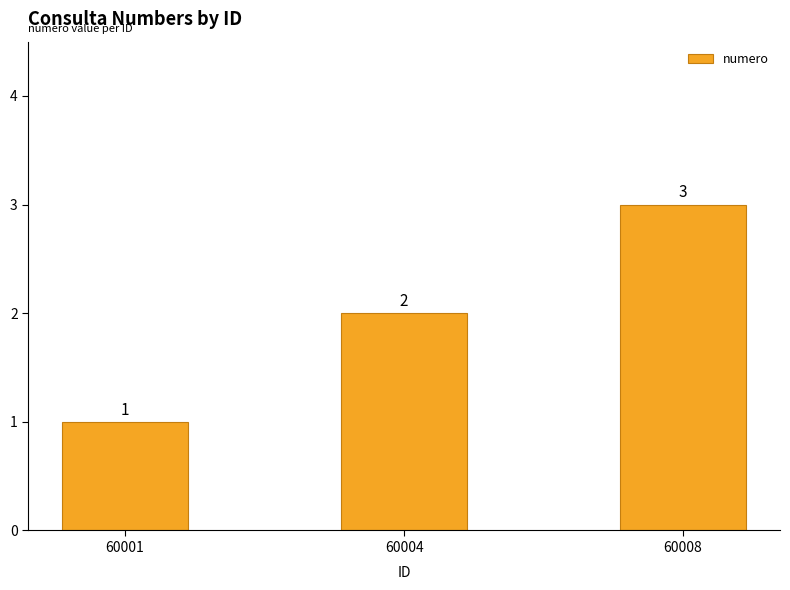

True or false: the data shows 2 at 60004.

True